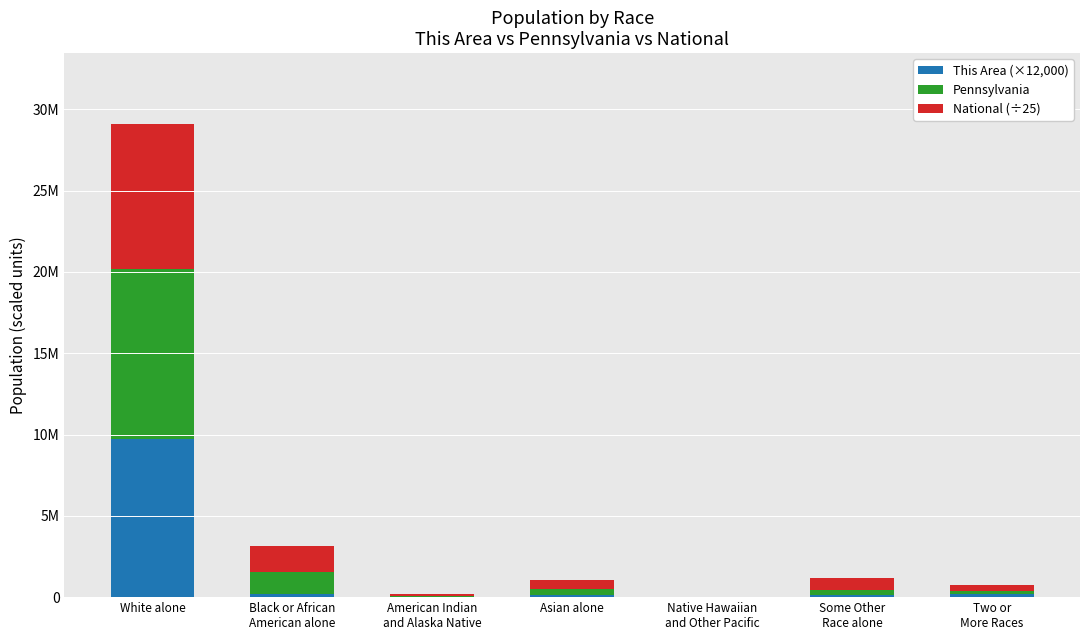

What are all the series names shown in the legend?

This Area (×12,000), Pennsylvania, National (÷25)